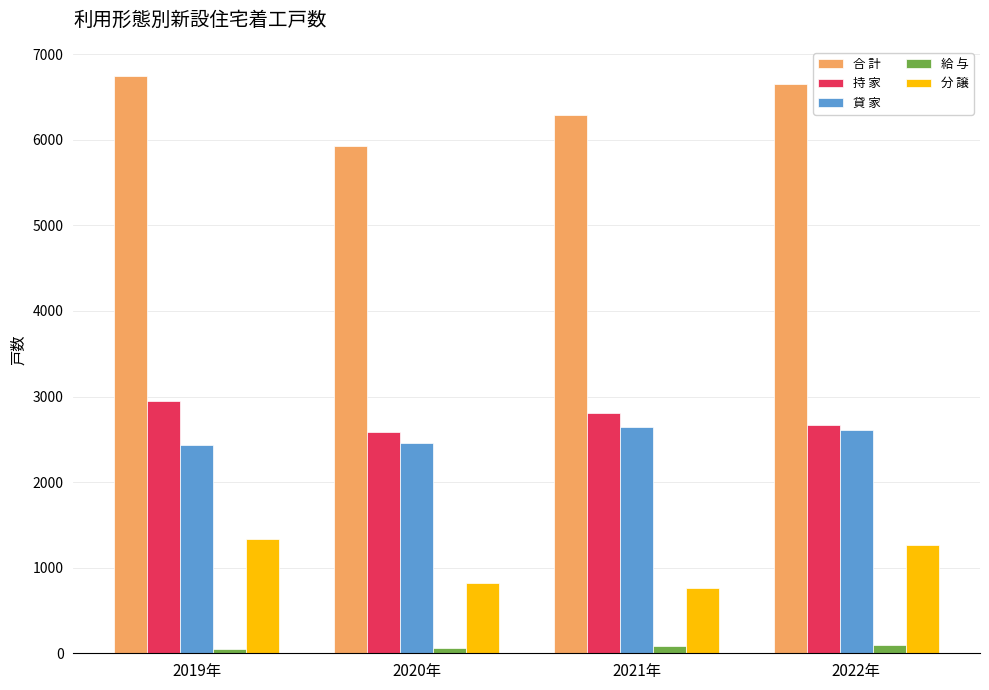

List the series in order of their peak value, highest first.

合 計, 持 家, 貸 家, 分 譲, 給 与